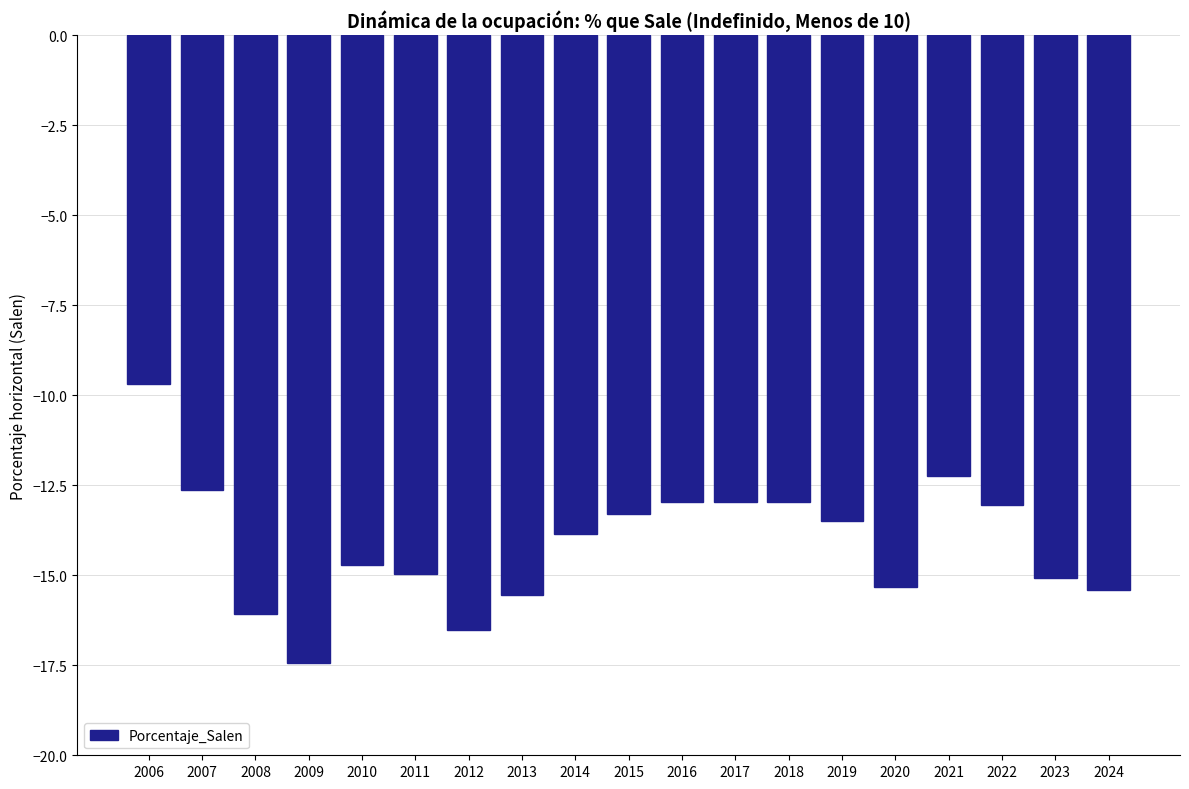

What is the difference between the second highest and second lowest values?

4.3